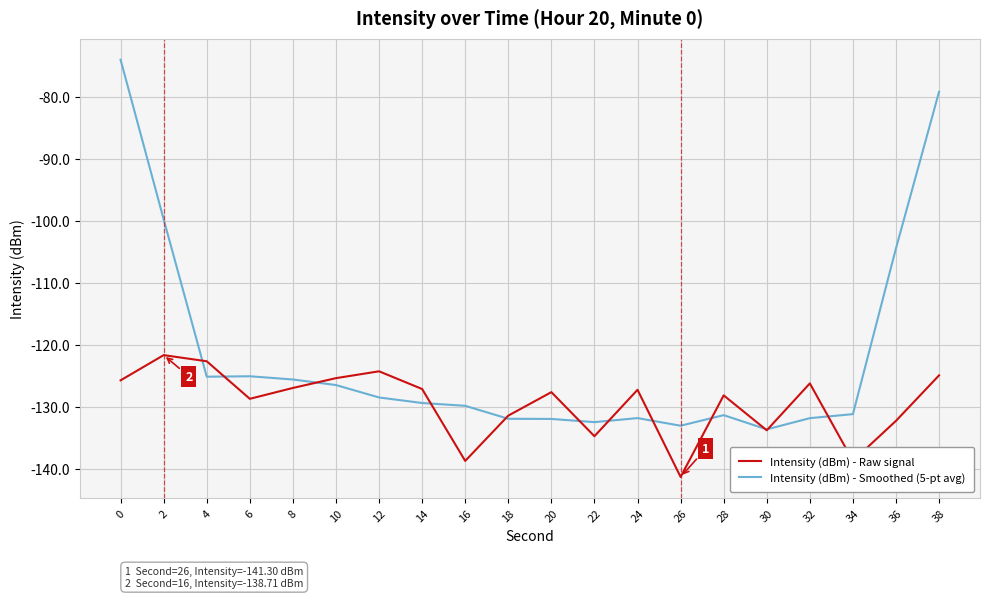

In Intensity (dBm) - Raw signal, how many points are higher than both neighbors (excluding endpoints)?

6